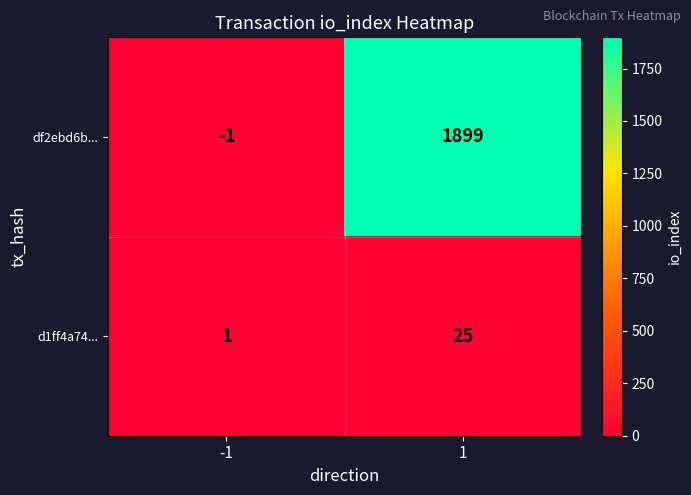

Which series has the largest total across all categories?

df2ebd6b...